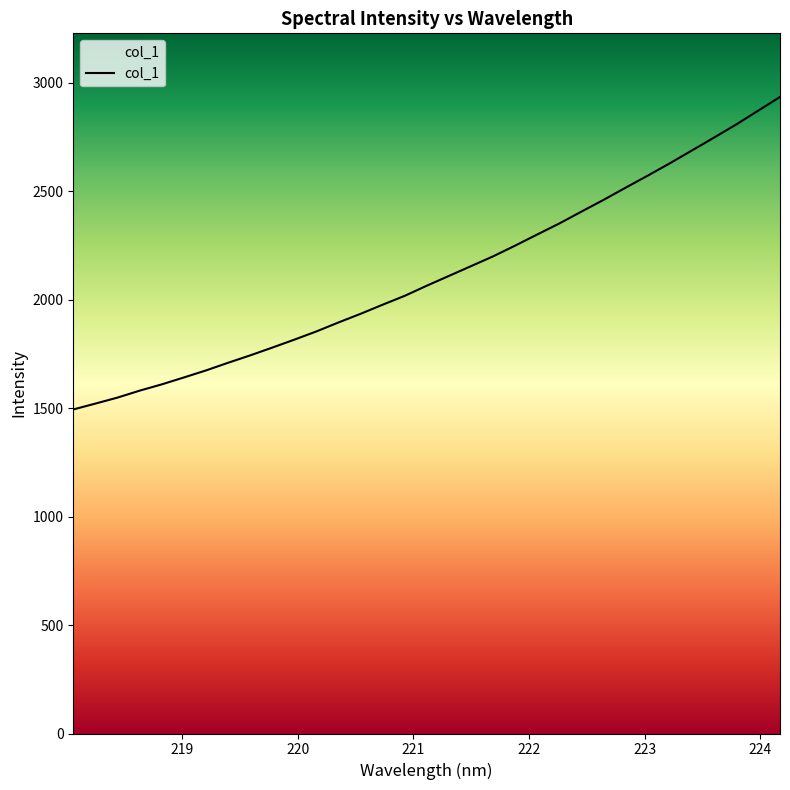

Is this an area chart (filled region under the line)?

No